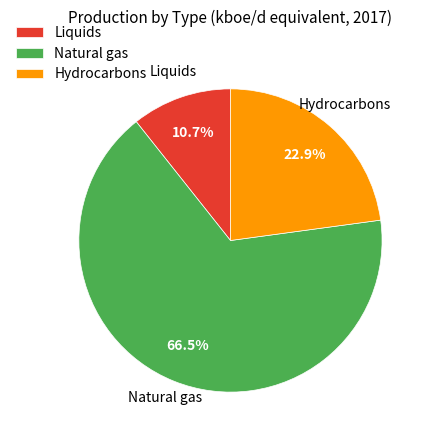

What is the total percentage of Natural gas and Hydrocarbons?

89.3%